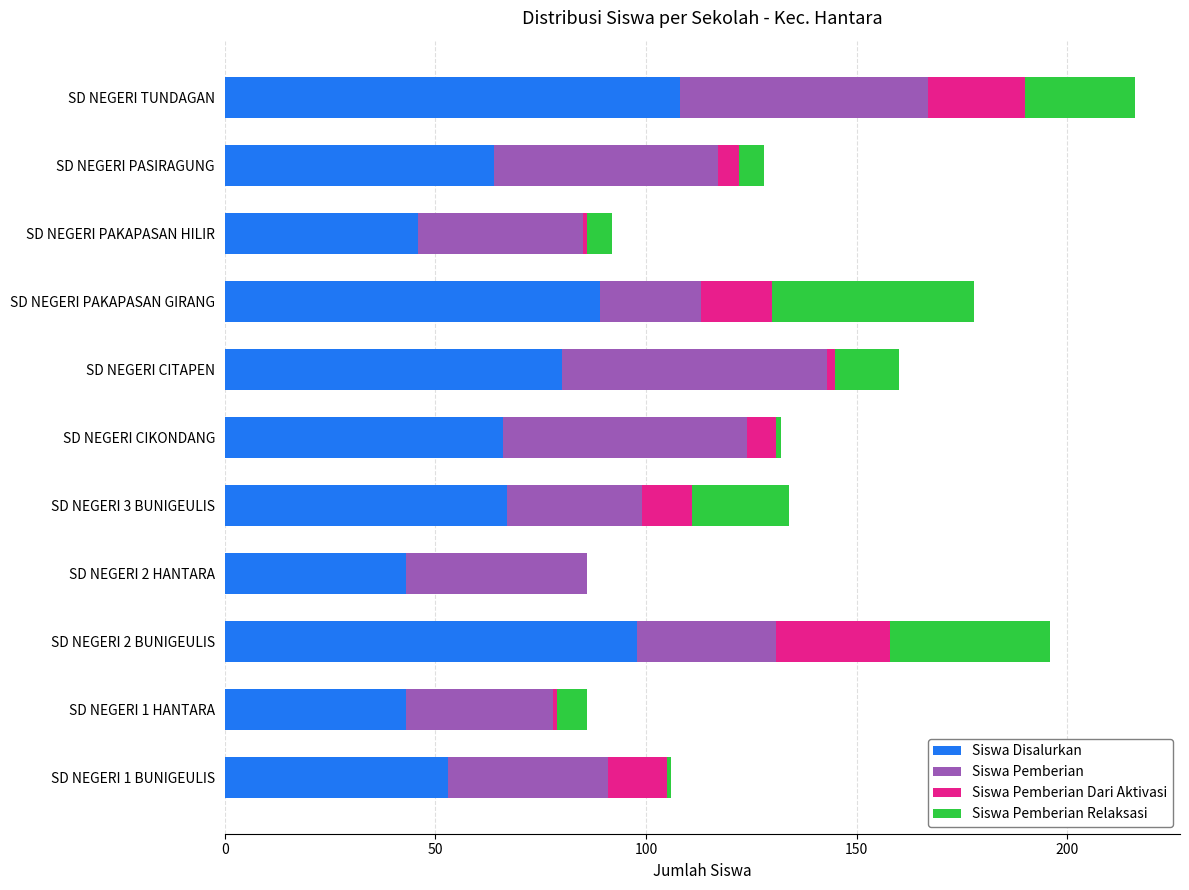

At which category is the sum across all series the highest?

SD NEGERI TUNDAGAN